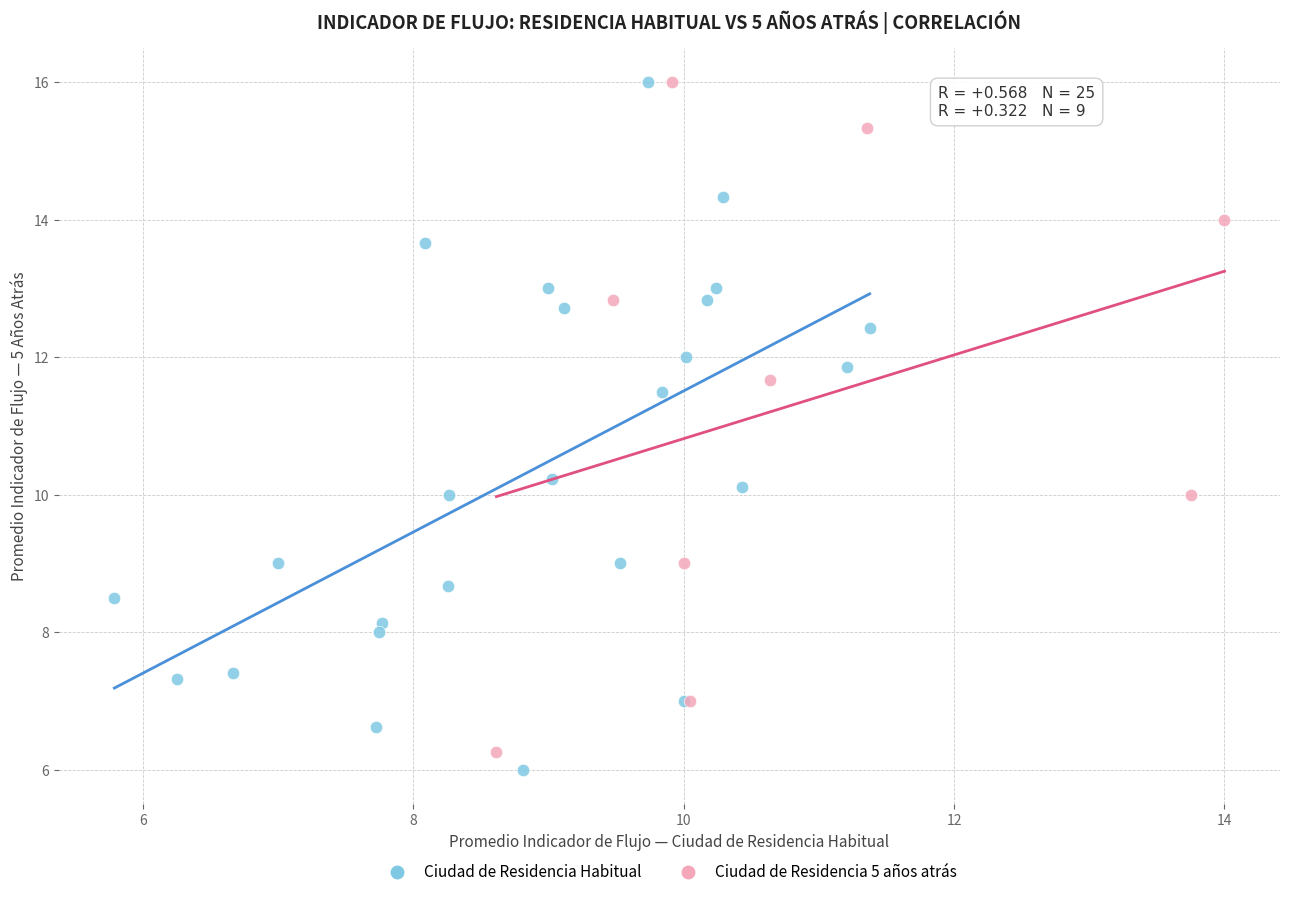

What are all the series names shown in the legend?

Ciudad de Residencia Habitual, Ciudad de Residencia 5 años atrás